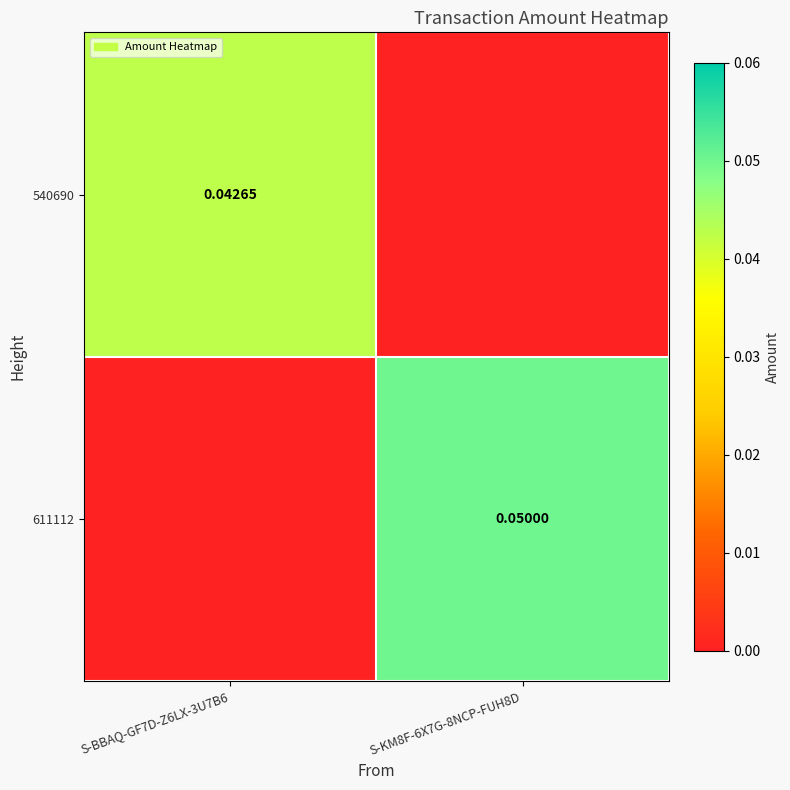

At how many categories does at least one series exceed 0?

2